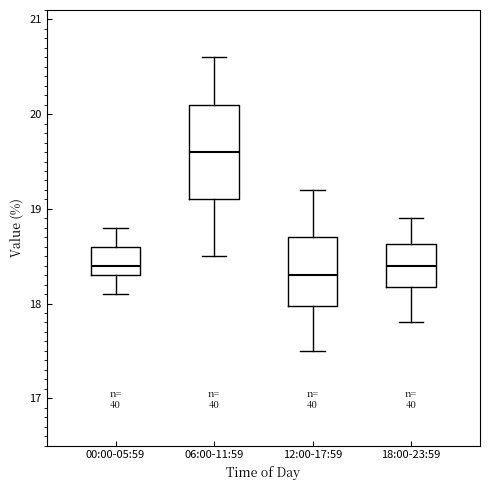

Reading left to right, read every box against the y-axis: the position of its median line, the range the box covers, and the ends of its whiskers. The values are not printed on the chart, so give them approximately, as read against the axis.

00:00-05:59: median 18.4, box 18.3 to 18.6, whiskers 18.1 to 18.8
06:00-11:59: median 19.6, box 19.1 to 20.1, whiskers 18.5 to 20.6
12:00-17:59: median 18.3, box 18.0 to 18.7, whiskers 17.5 to 19.2
18:00-23:59: median 18.4, box 18.2 to 18.6, whiskers 17.8 to 18.9